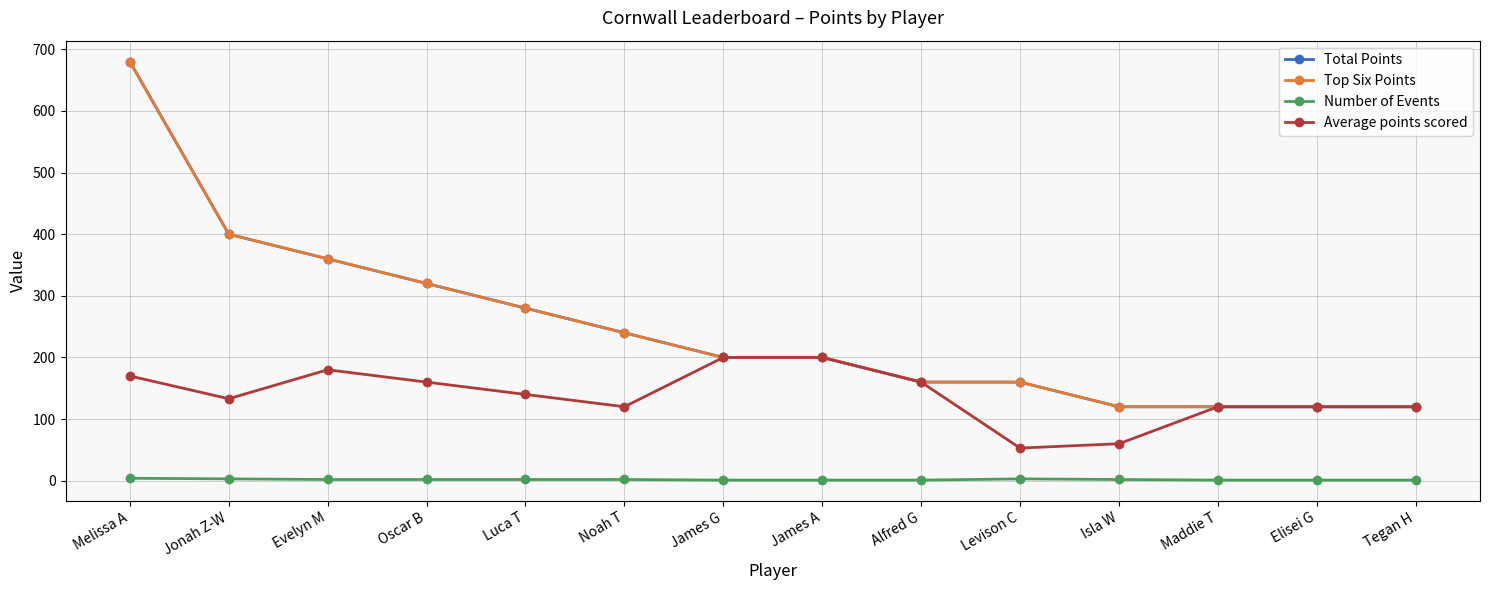

Rank the series at Elisei G from highest to lowest value.

Total Points, Top Six Points, Average points scored, Number of Events